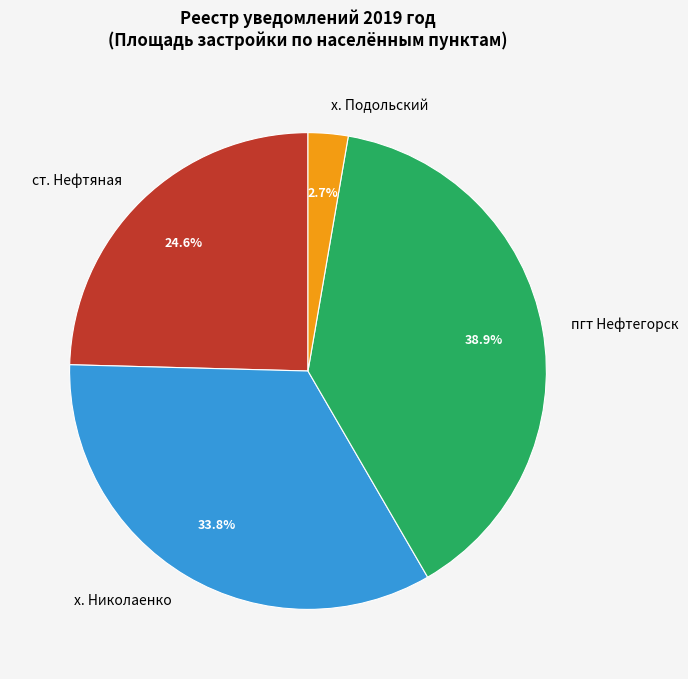

Does any single category account for the majority?

No